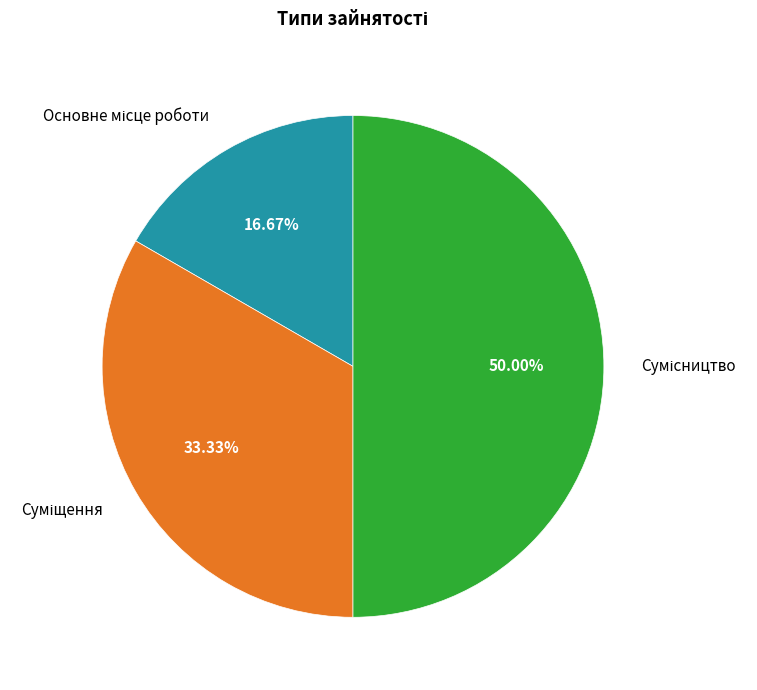

What percentage is the Основне місце роботи slice, to the nearest percent?

17%